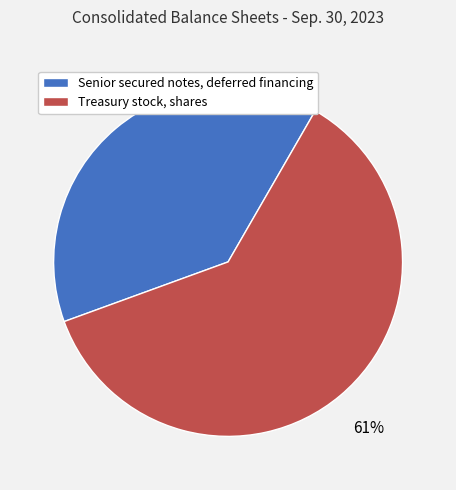

To the nearest percent, what is the difference between the Treasury stock, shares and Senior secured notes, deferred financing slice percentages?

22%